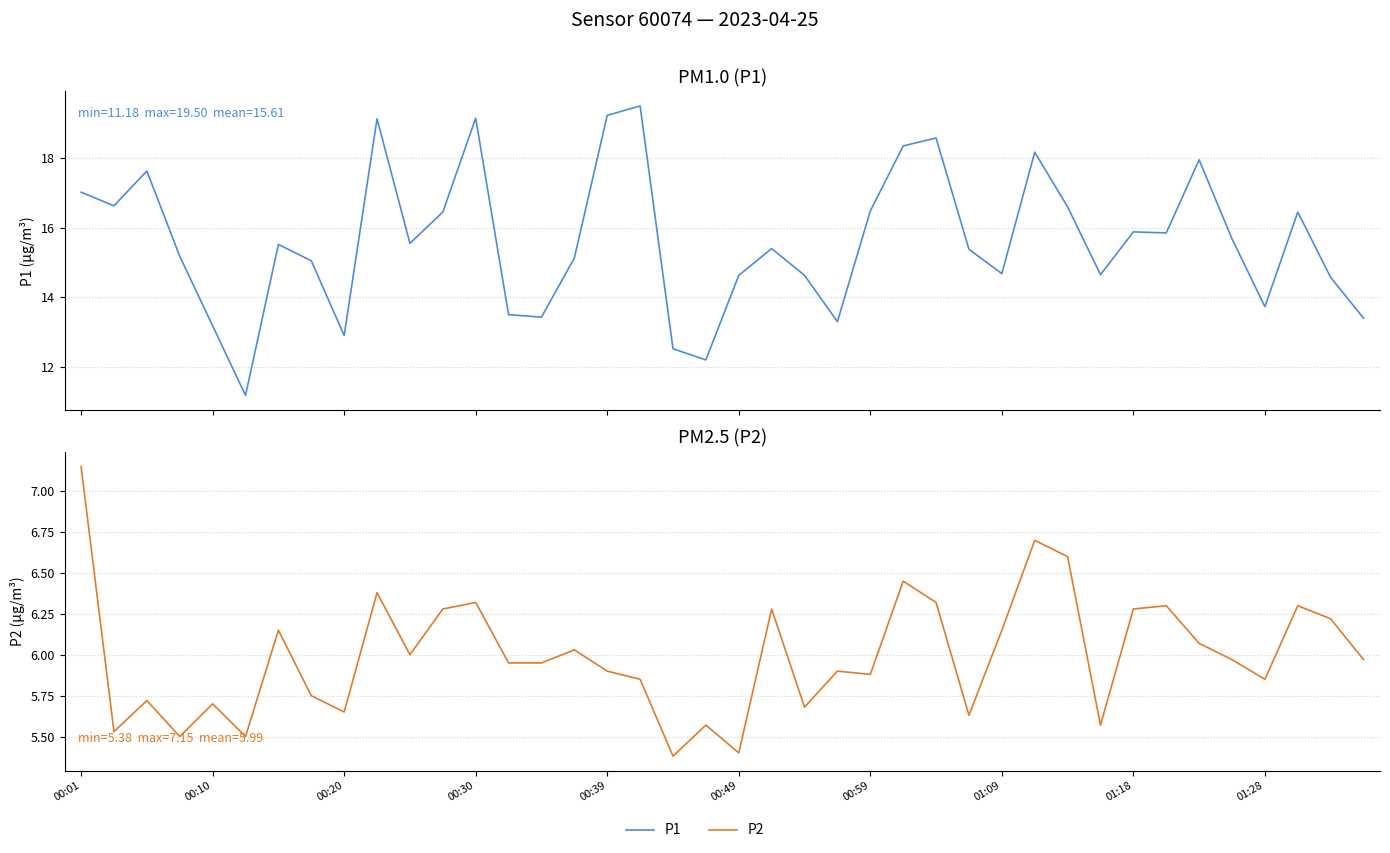

Is the value of P1 at 23 greater than the value of P2 at 18?

Yes